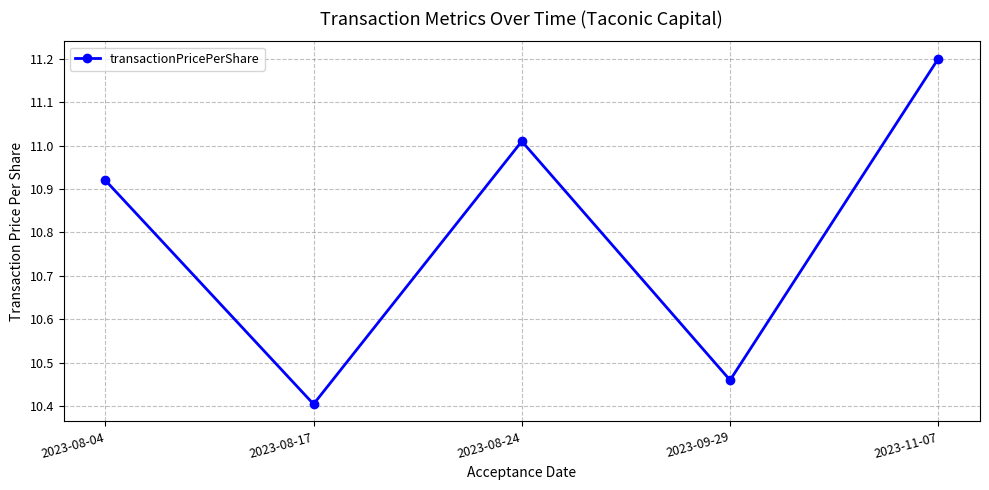

Rank the categories by value from highest to lowest.

2023-11-07, 2023-08-24, 2023-08-04, 2023-09-29, 2023-08-17